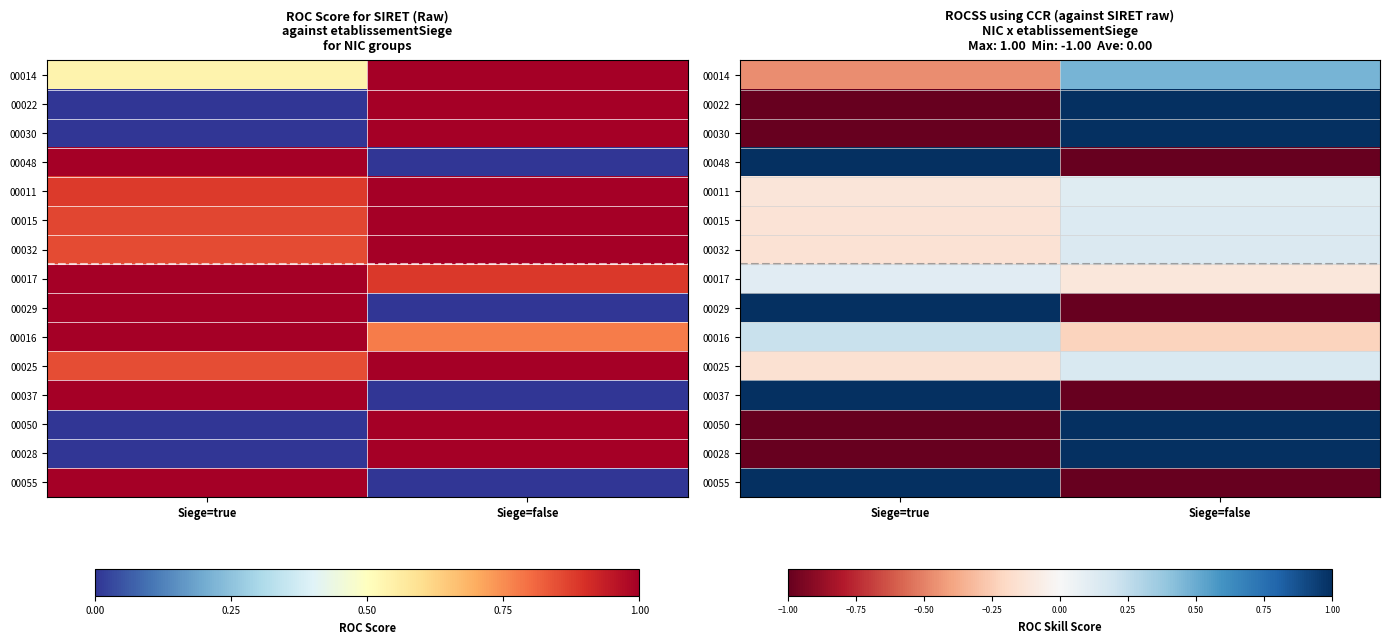

What is the smallest value displayed?

-1.0